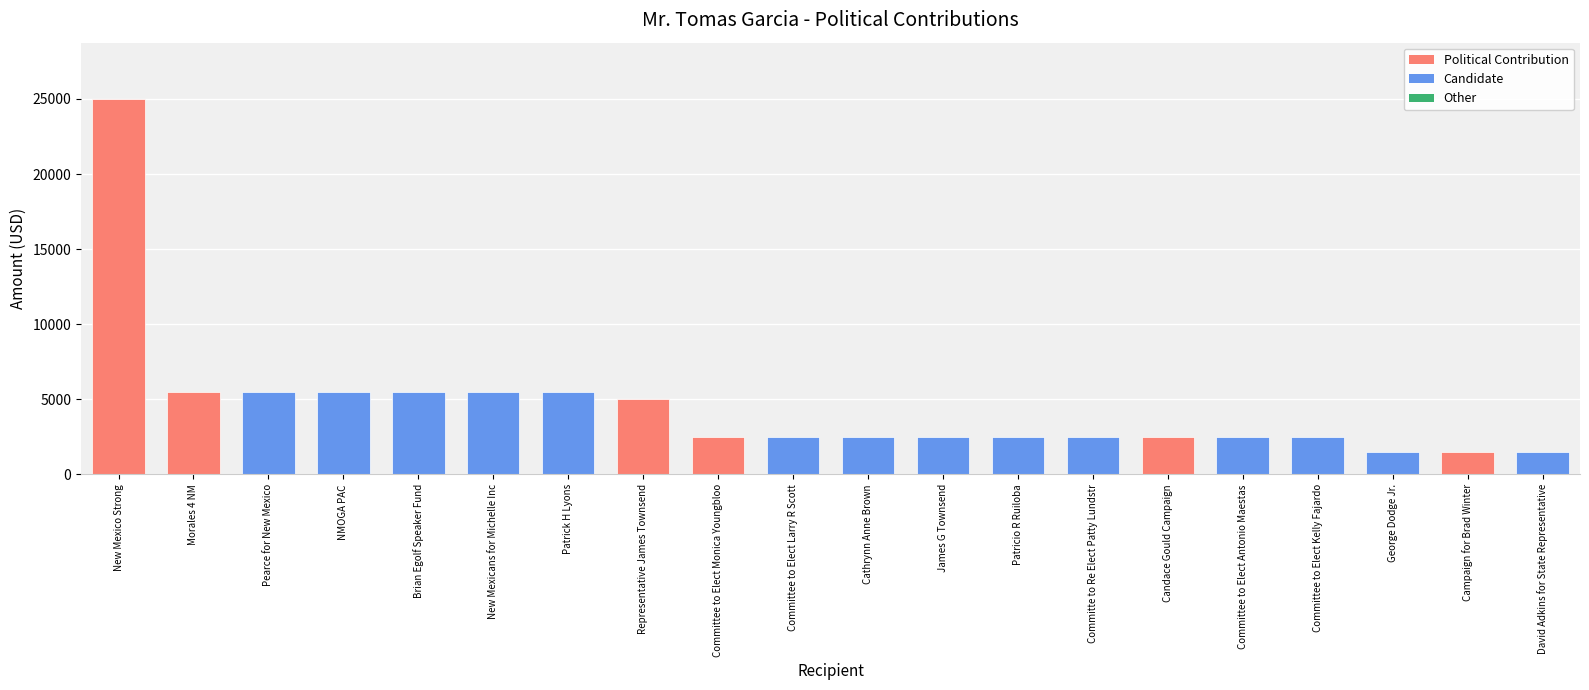

Reading left to right, transcribe all the data shown in this chart.

25000	5500	5500	5500	5500	5500	5500	5000	2500	2500	2500	2500	2500	2500	2500	2500	2500	1500	1500	1500